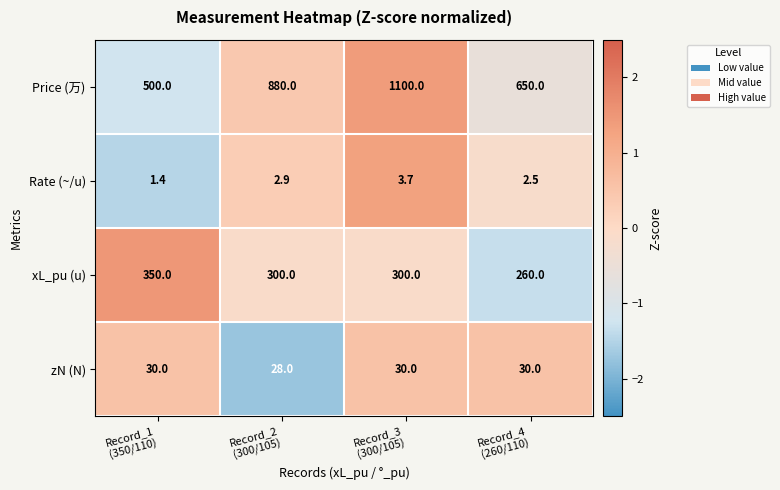

What is the maximum value for Price (万)?

1100.0